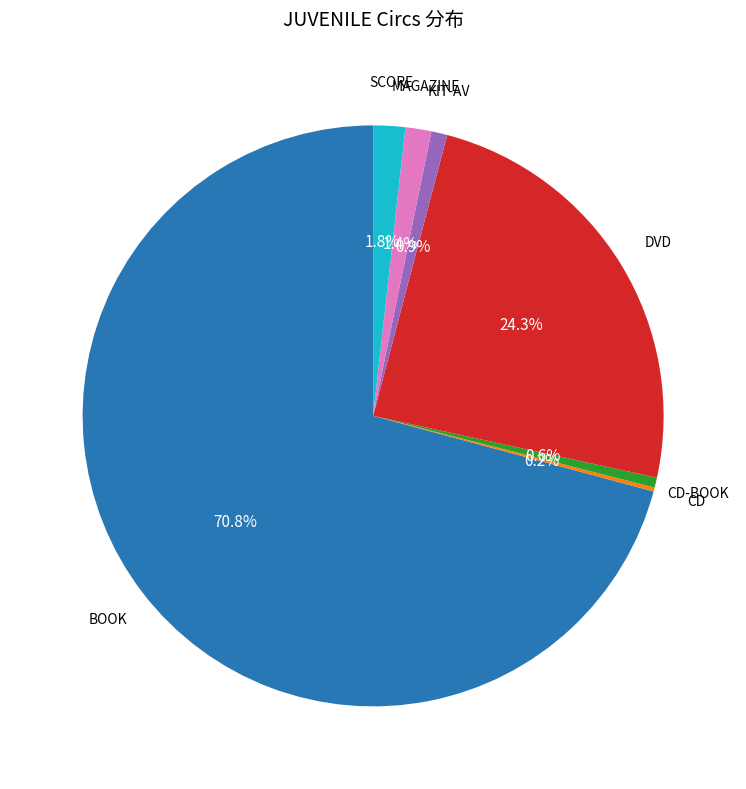

Is there any slice that represents more than half of the pie?

Yes